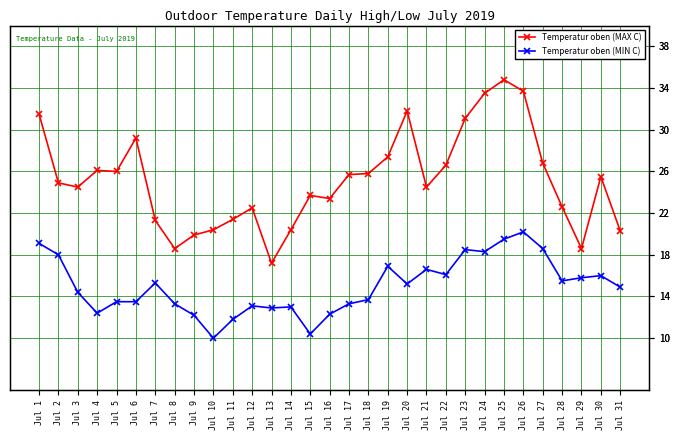

What is the value of the Temperatur oben (MIN C) point at the 27th from the left?

18.6